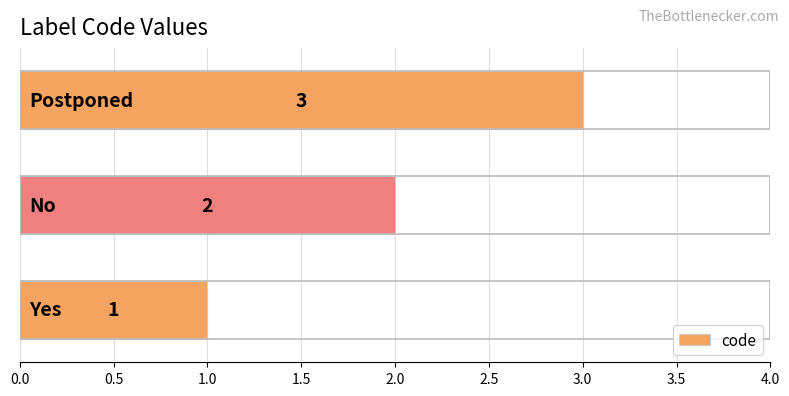

What is the difference between the maximum and minimum values?

2